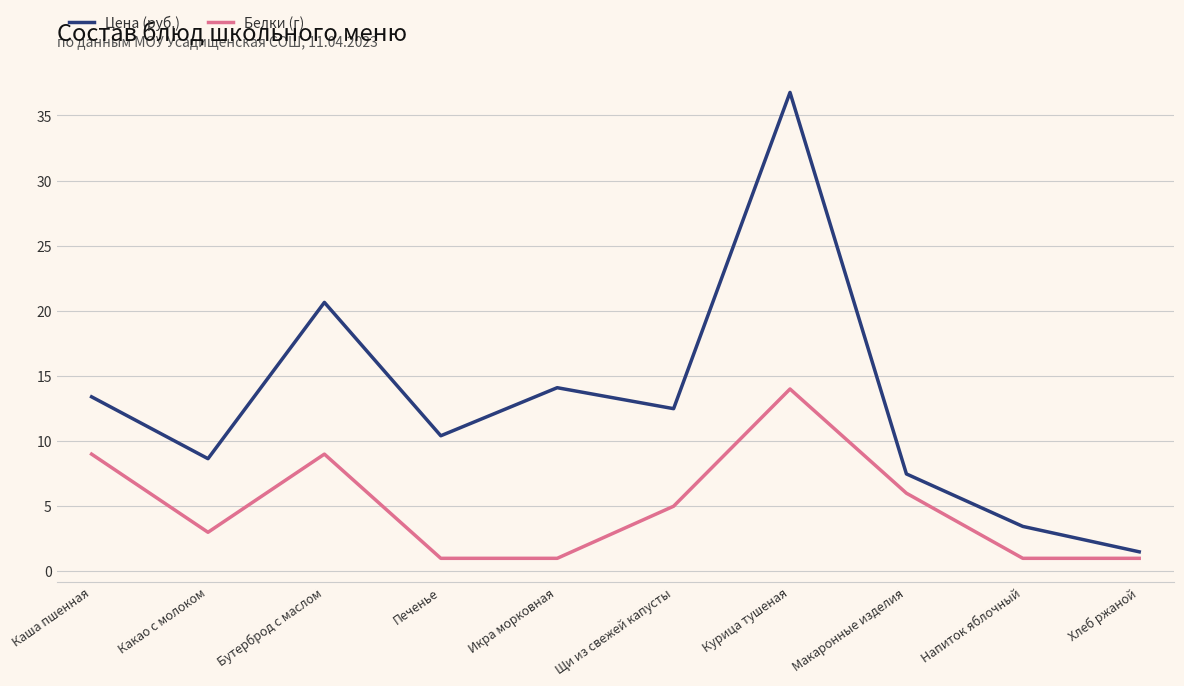

Which label corresponds to the largest value in the chart?

Курица тушеная